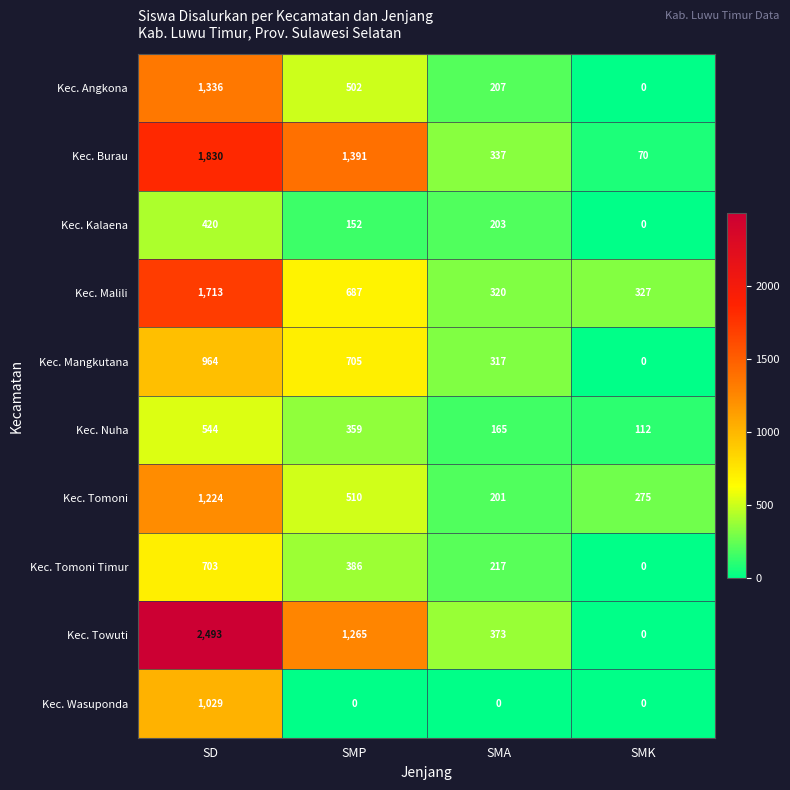

Which series has the largest total across all categories?

Kec. Towuti